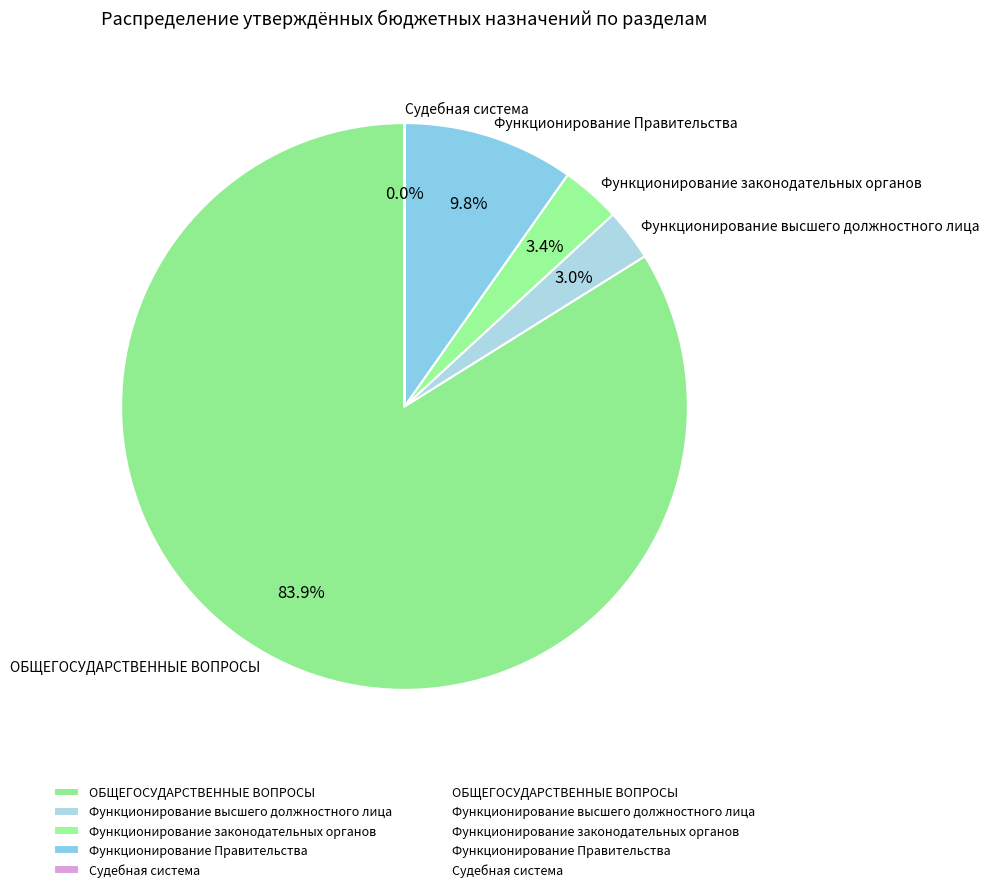

What is the majority slice?

ОБЩЕГОСУДАРСТВЕННЫЕ ВОПРОСЫ